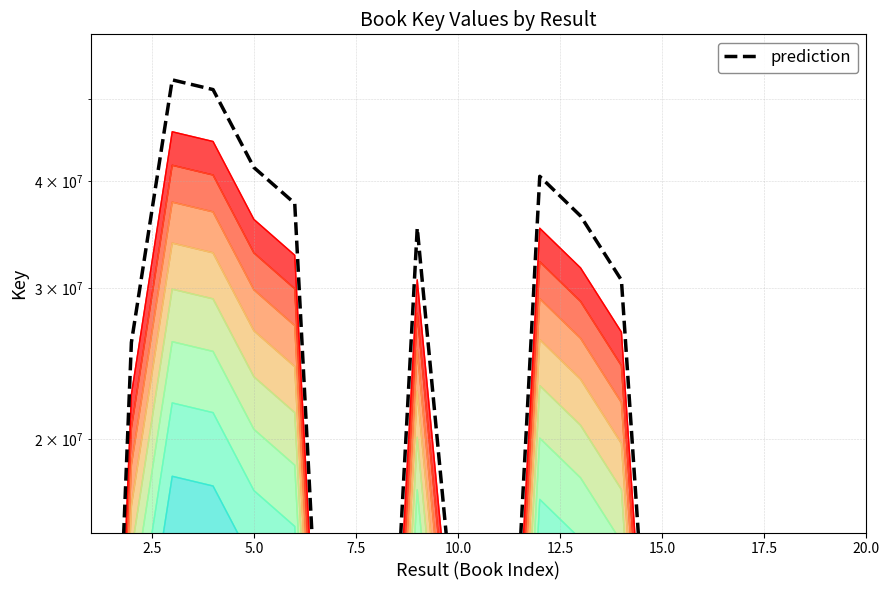

How many series are shown in this chart?

1